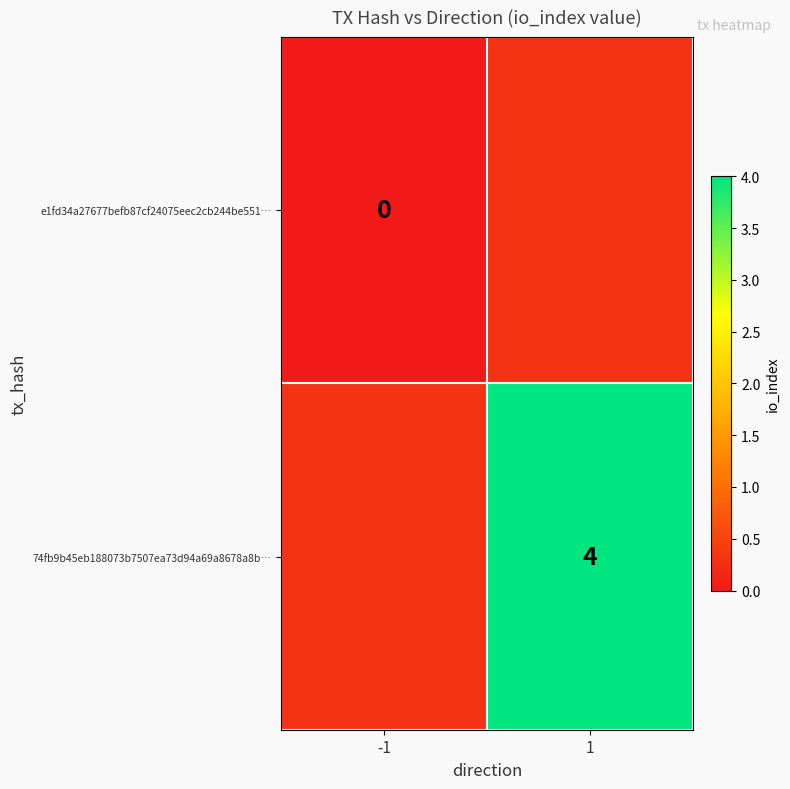

Is the value of e1fd34a27677befb87cf24075eec2cb244be551… at -1 greater than the value of 74fb9b45eb188073b7507ea73d94a69a8678a8b… at 1?

No